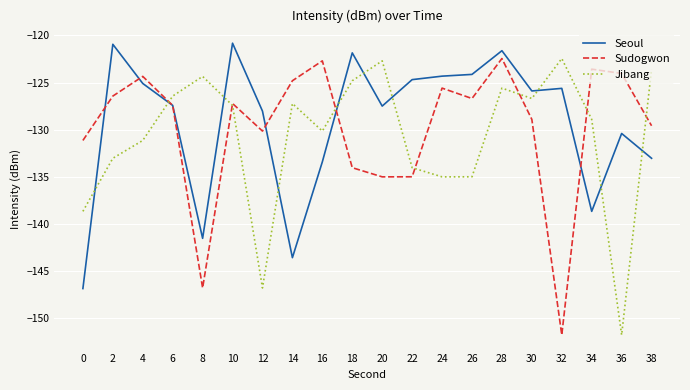

Which series changed the most between 36 and 38?

Jibang